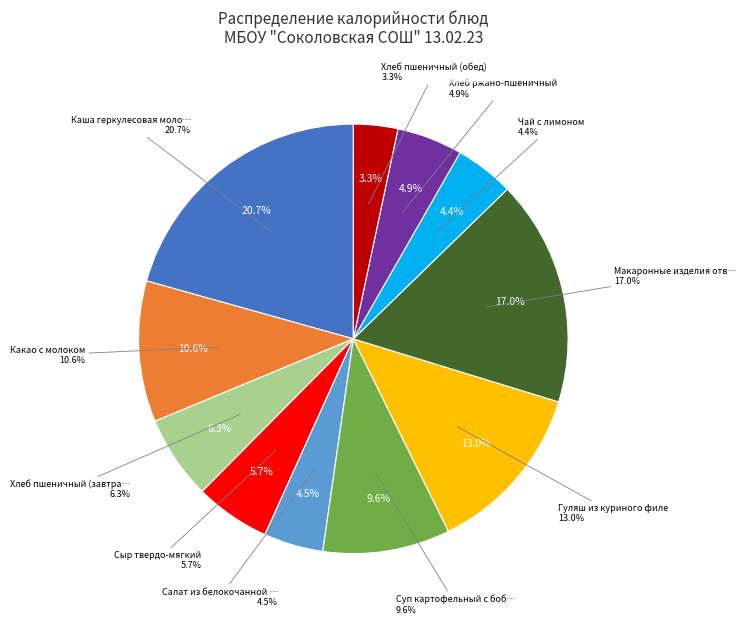

Is there any slice that represents more than half of the pie?

No